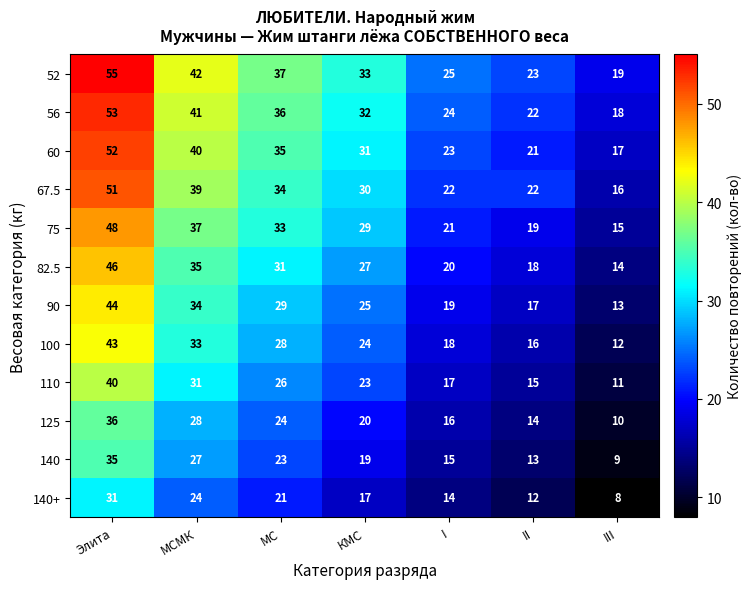

Read the 110 value at КМС.

23